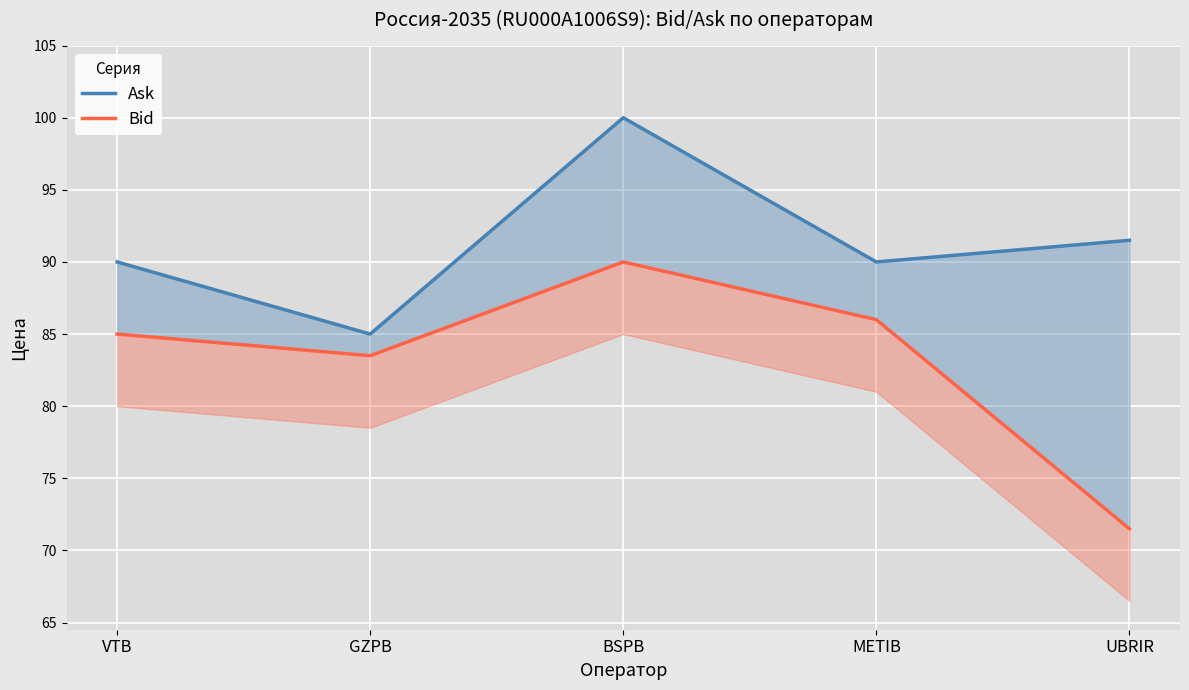

List the series in order of their overall mean, lowest first.

Bid, Ask